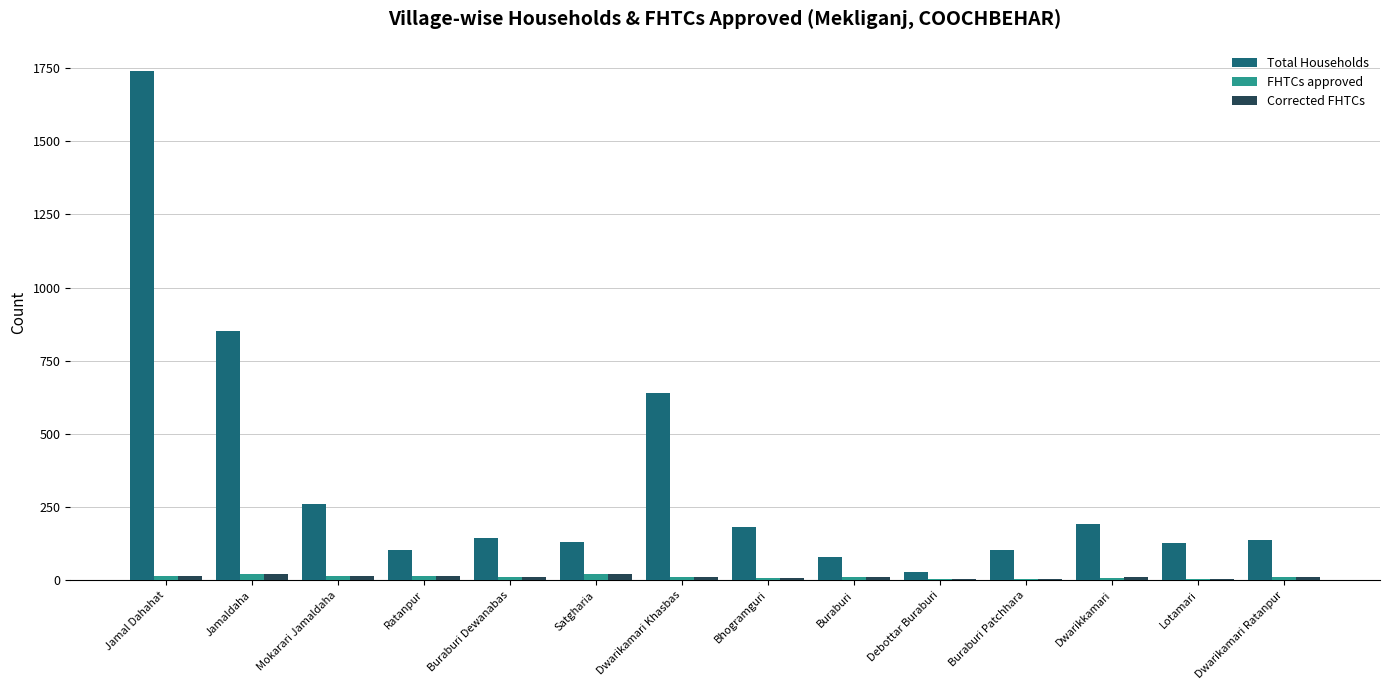

True or false: Total Households has a value of 142 at Buraburi.

False